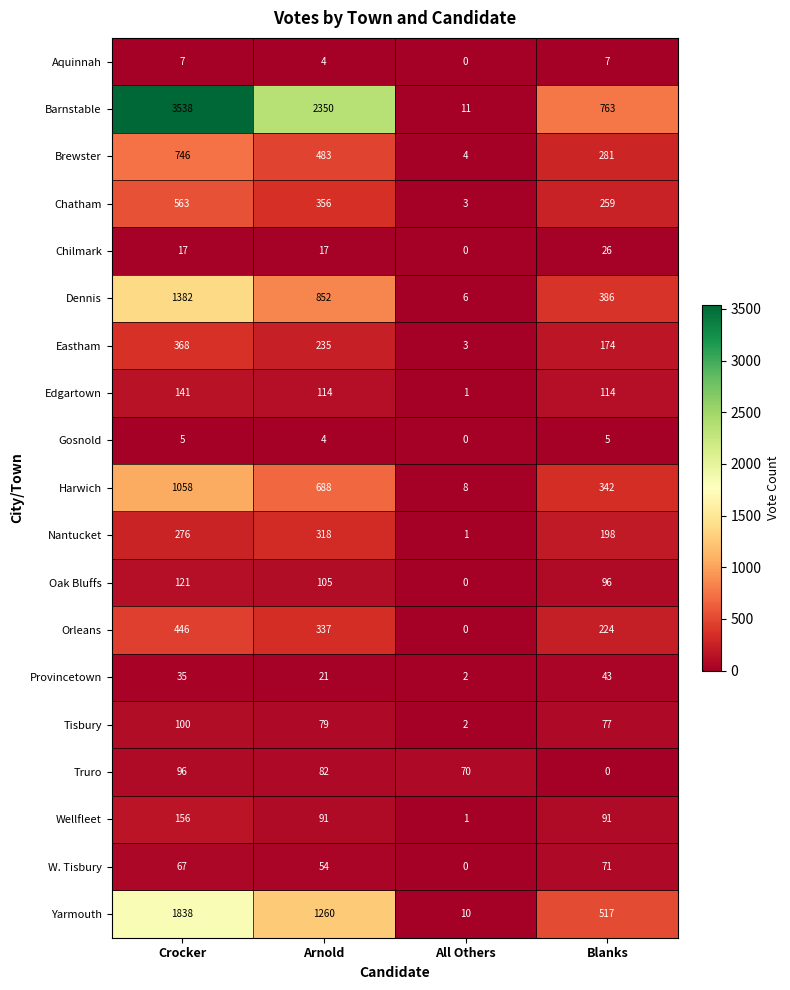

Between Arnold and All Others, which series saw the biggest shift?

Barnstable